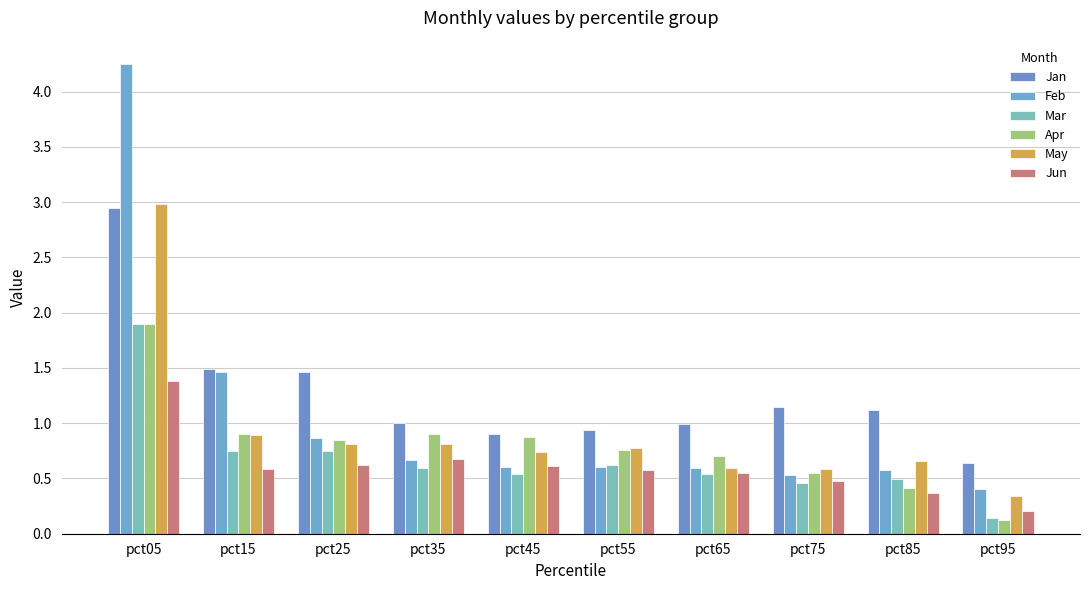

Which series has the largest total across all categories?

Jan